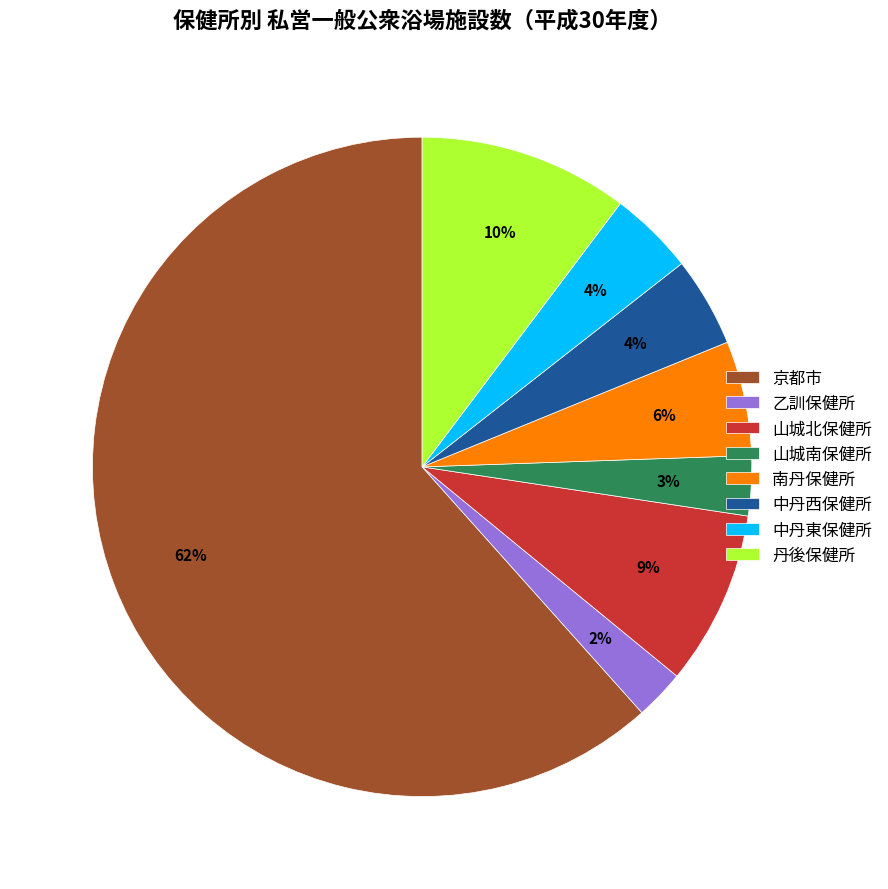

Does 南丹保健所 represent more than half of the total?

No